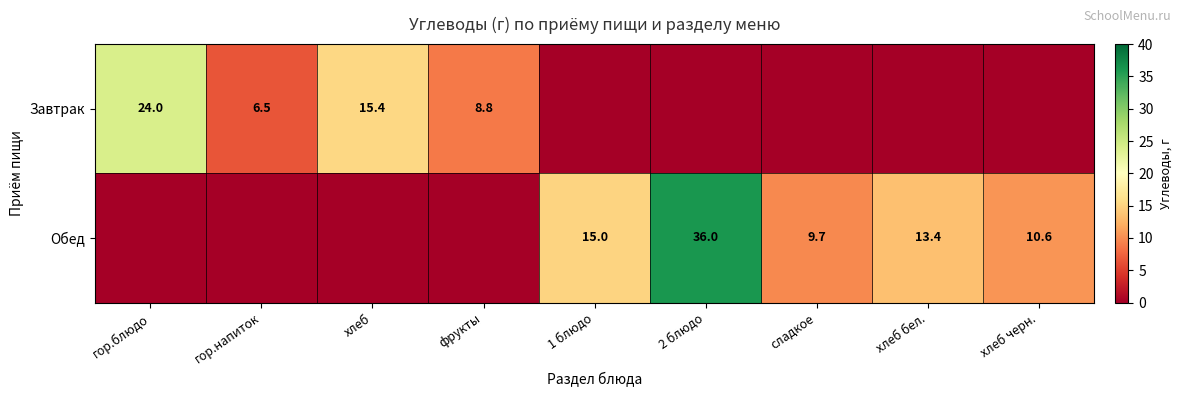

Count the number of categories in the chart.

9